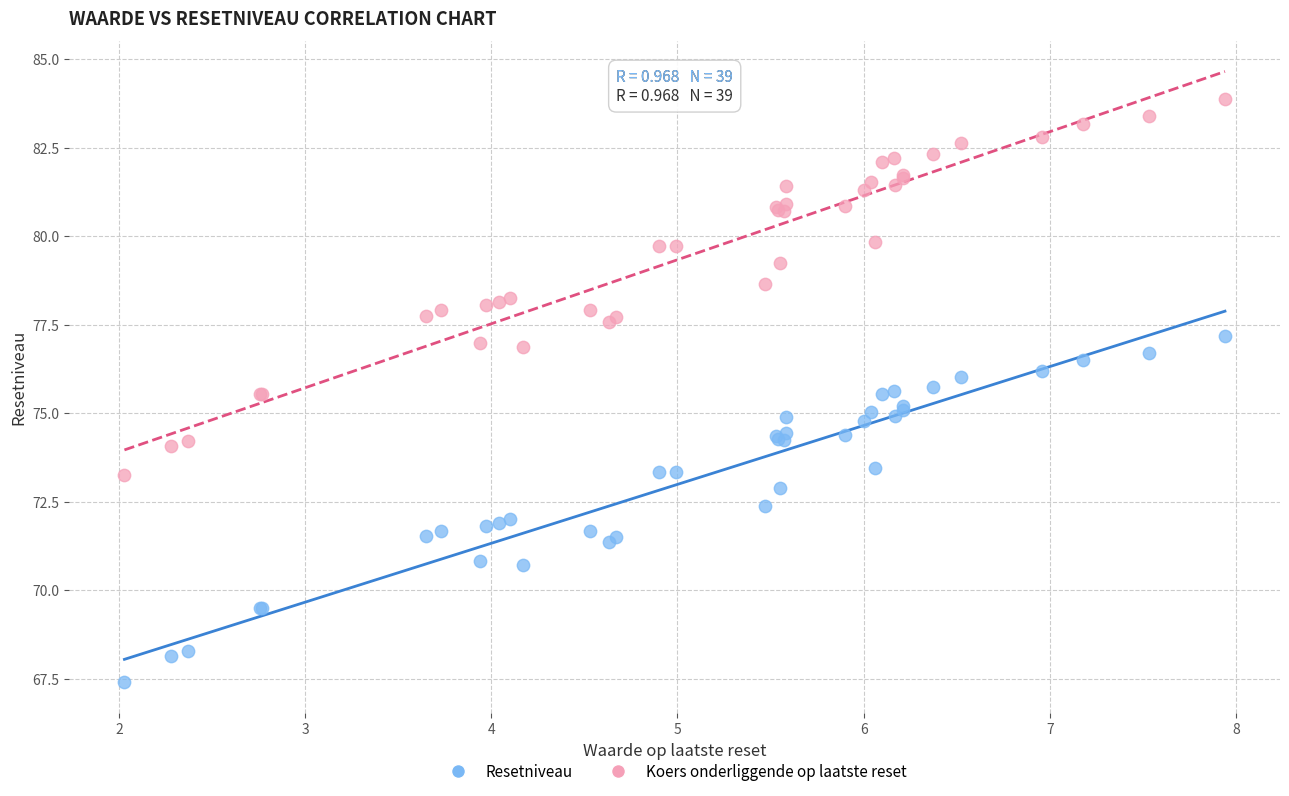

Which series reaches the minimum Y coordinate?

Resetniveau